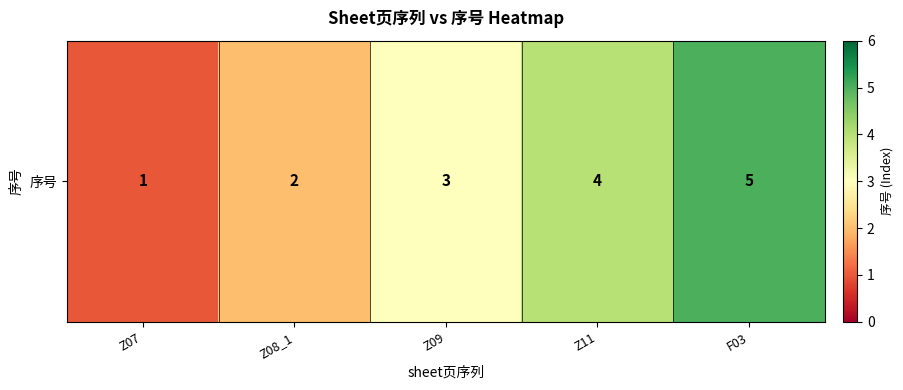

Rank the categories by value from highest to lowest.

F03, Z11, Z09, Z08_1, Z07